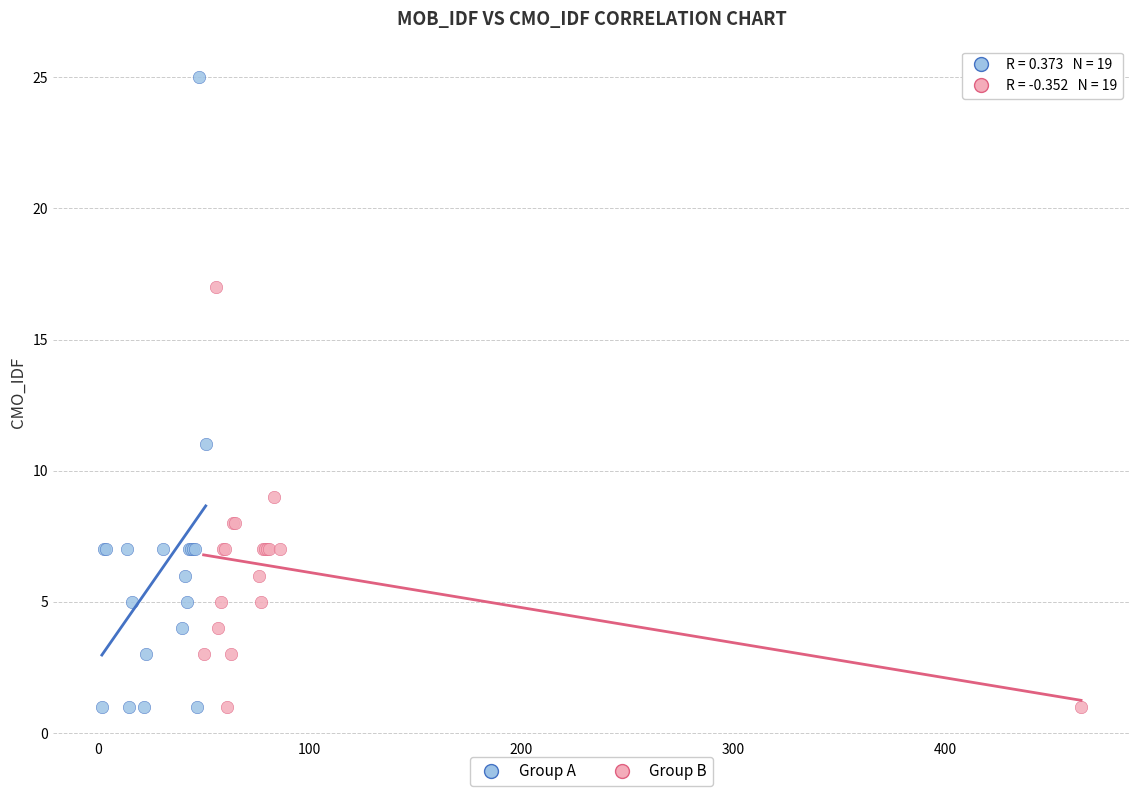

What are all the series names shown in the legend?

Group A, Group B